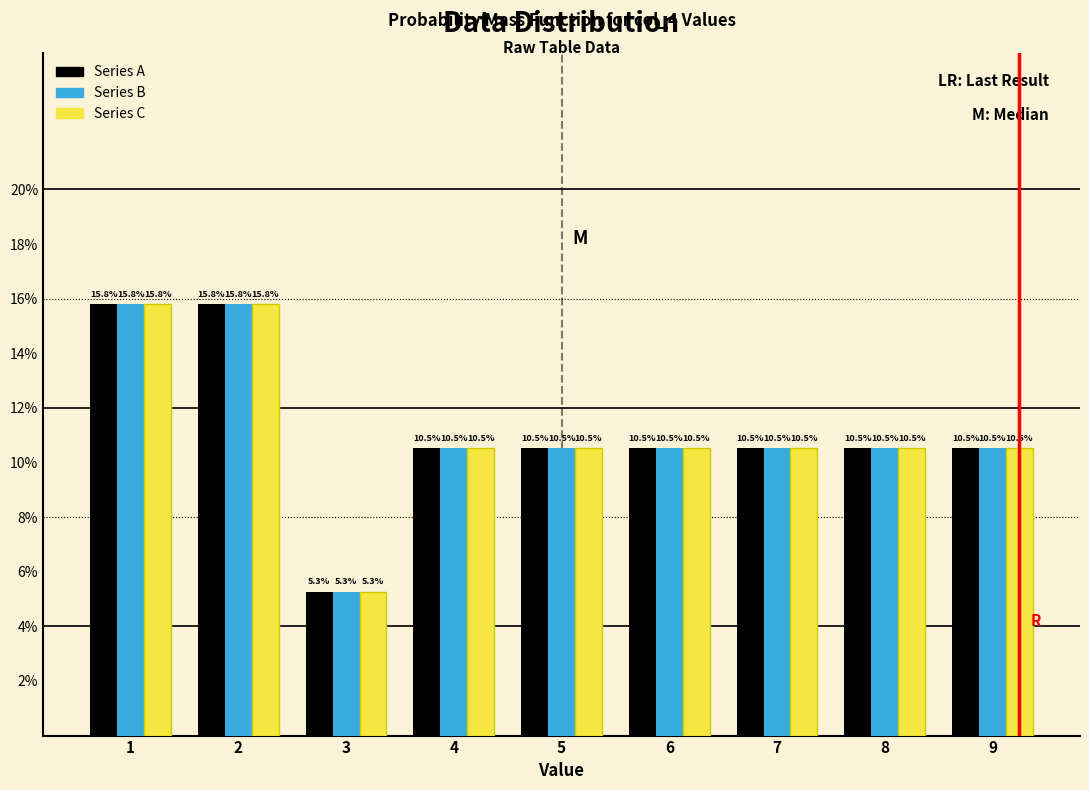

Are the bars grouped side by side (vs. stacked)?

Yes